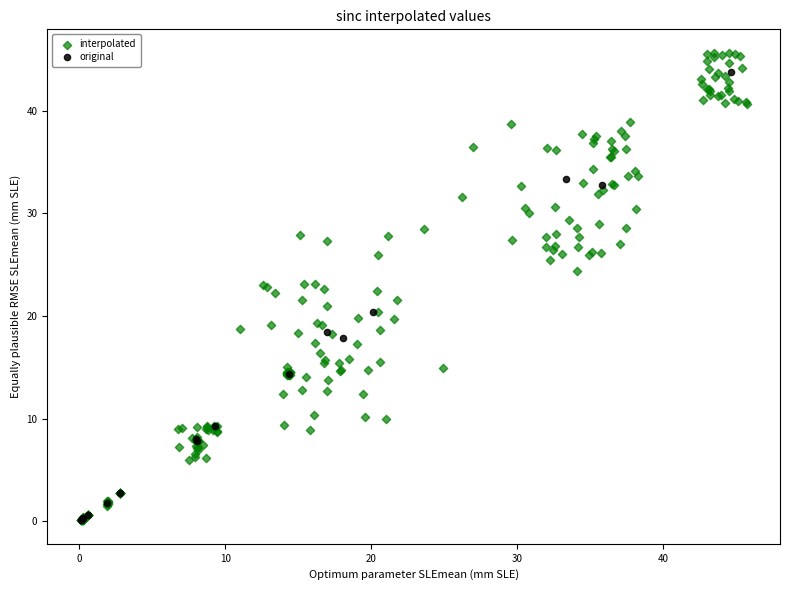

Which series reaches the maximum Y coordinate?

interpolated